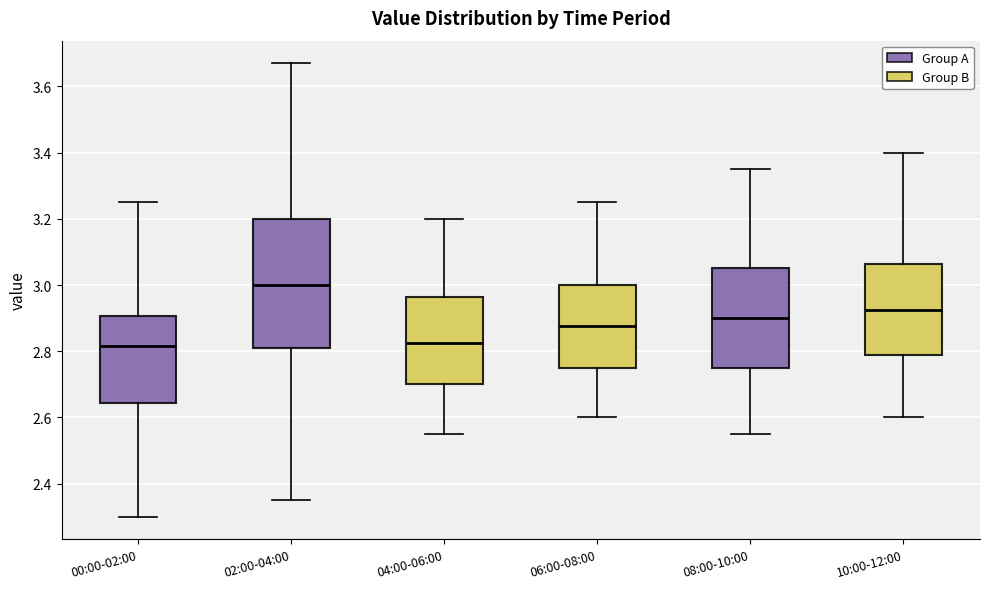

Which box's median line is the highest?

02:00-04:00